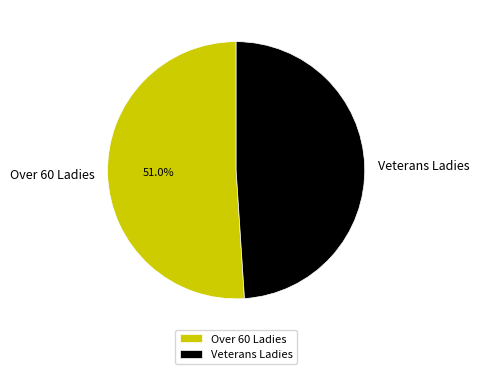

What is the smallest slice in the pie chart?

Veterans Ladies